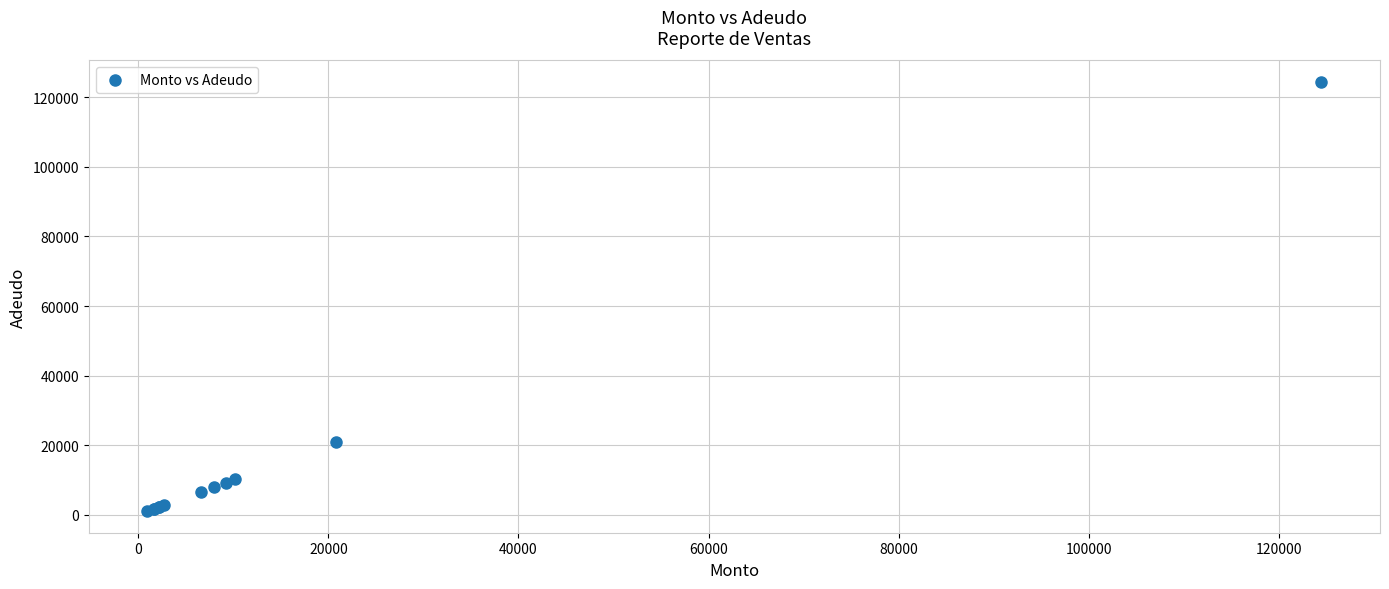

What Y value in the scatter plot is closest to 62712?

20805